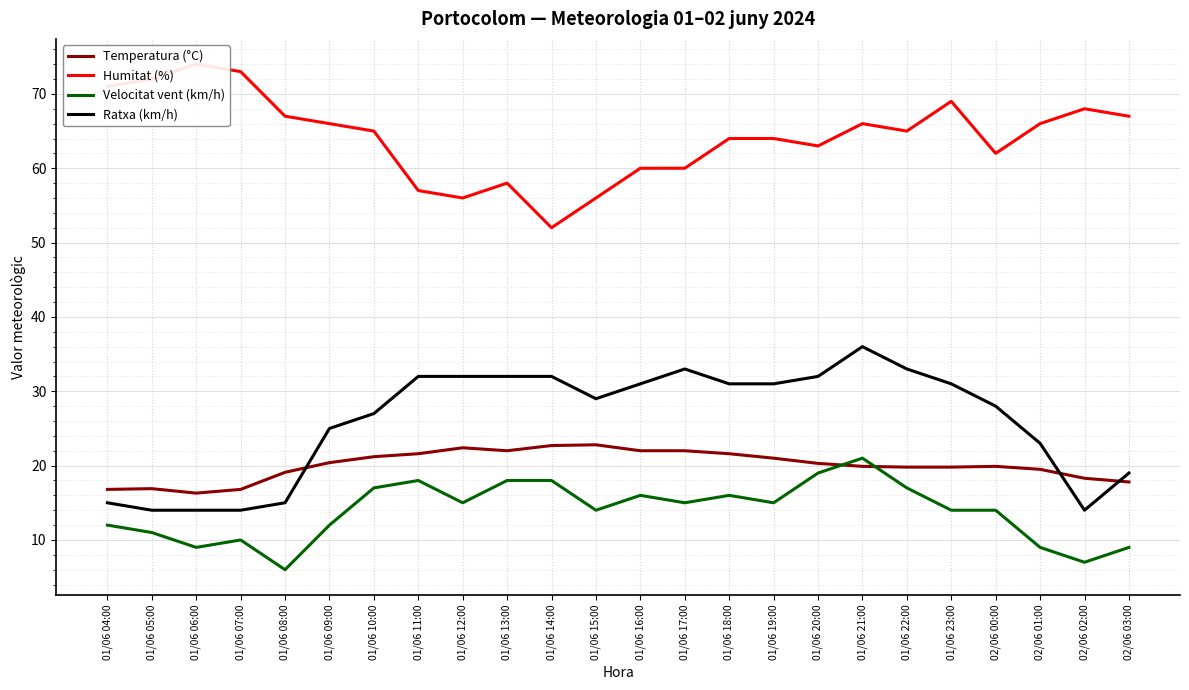

What is the sum of all Velocitat vent (km/h) values?

332.0